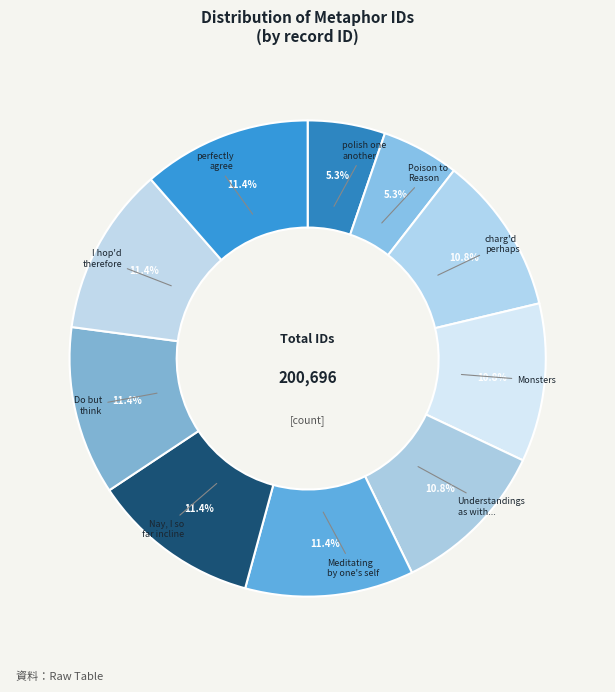

To the nearest percent, what is the average slice percentage?

10%